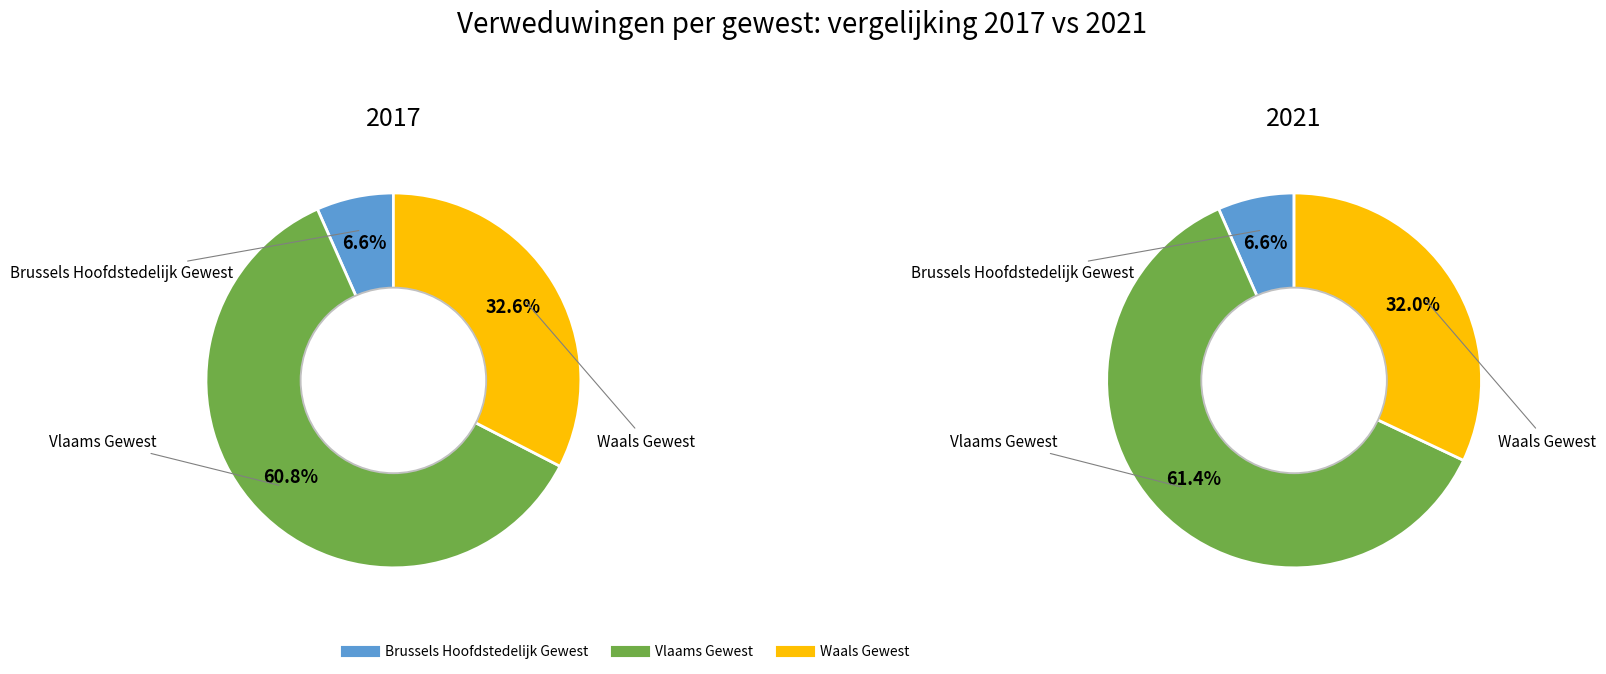

Combined, what portion of the pie is Brussels Hoofdstedelijk Gewest and Vlaams Gewest?

67.4%